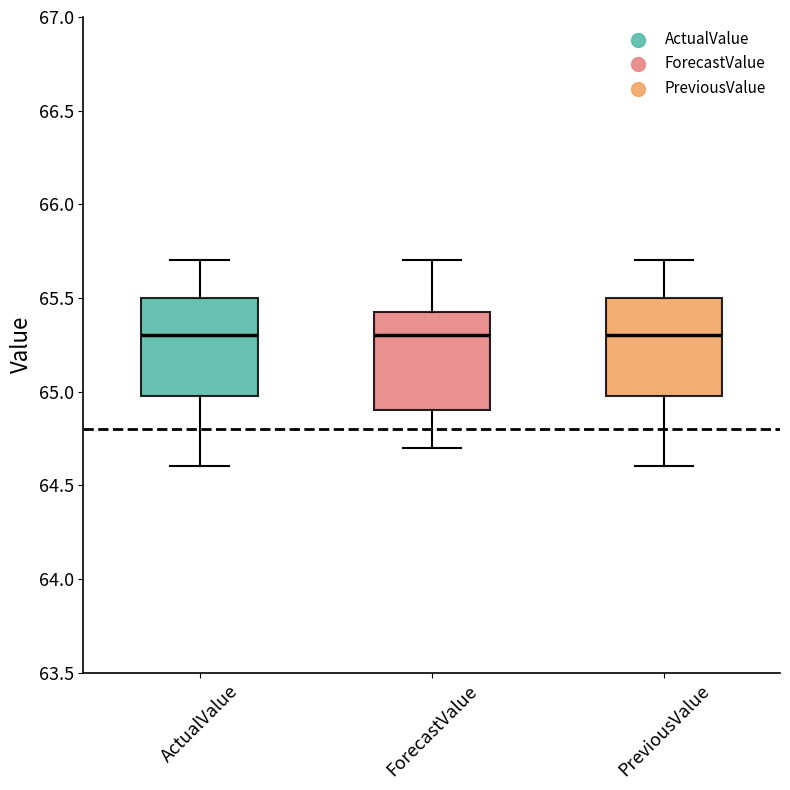

Reading left to right, transcribe this box plot: for each box, give where its median line is, the range the box spans, and where its two whiskers end, as read against the y-axis. The values are not printed on the chart, so give them approximately, as read against the axis.

ActualValue: median 65.30, box 65.00 to 65.50, whiskers 64.60 to 65.70
ForecastValue: median 65.30, box 64.90 to 65.45, whiskers 64.70 to 65.70
PreviousValue: median 65.30, box 65.00 to 65.50, whiskers 64.60 to 65.70